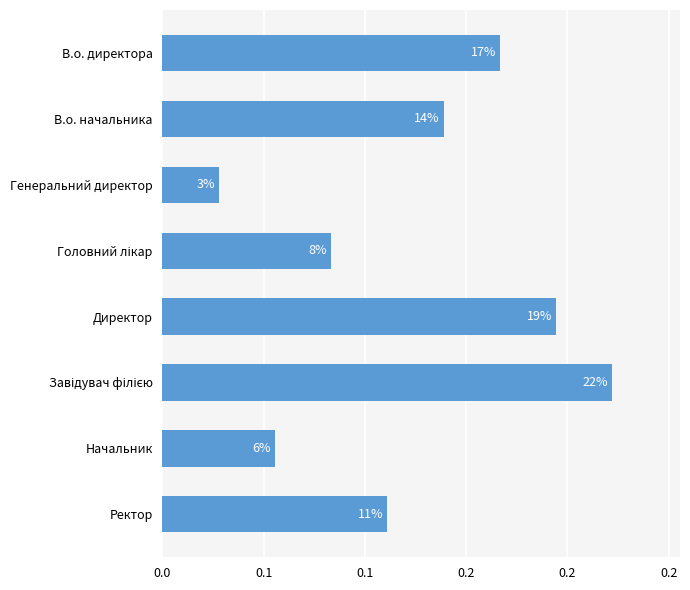

Are the bars grouped side by side (vs. stacked)?

No